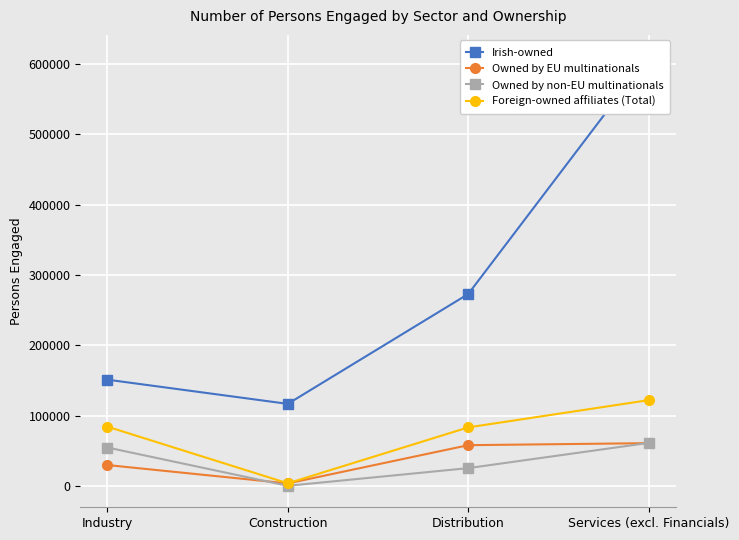

Which series has the largest range (max minus min)?

Irish-owned